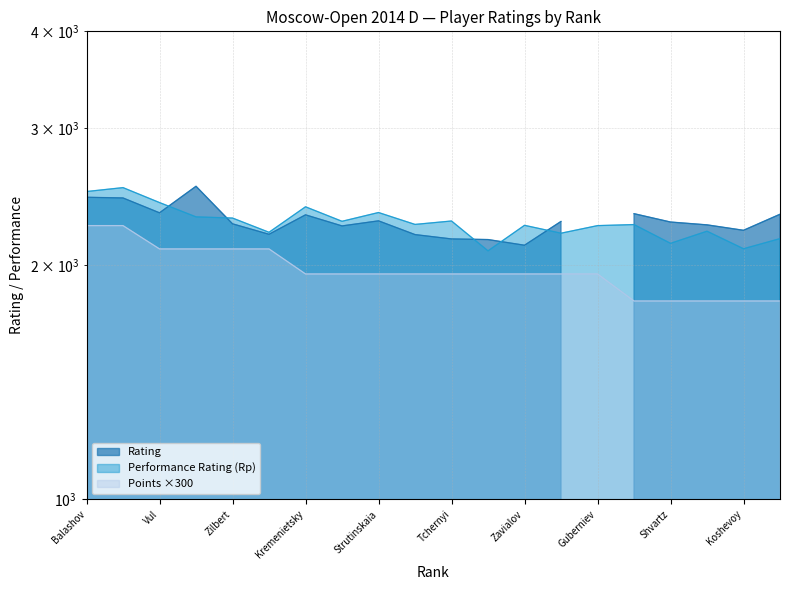

List the labels in order of Points value, largest first.

Balashov, Kalegin, Vul, Sveshnikov, Zilbert, Artyushikhin, Kremenietsky, Skorodumov, Strutinskaia, Kolbanov, Tchernyi, Birjukov, Zavialov, Kachar, Guberniev, Mishuchkov, Shvartz, Sabitov, Koshevoy, Lopukhin